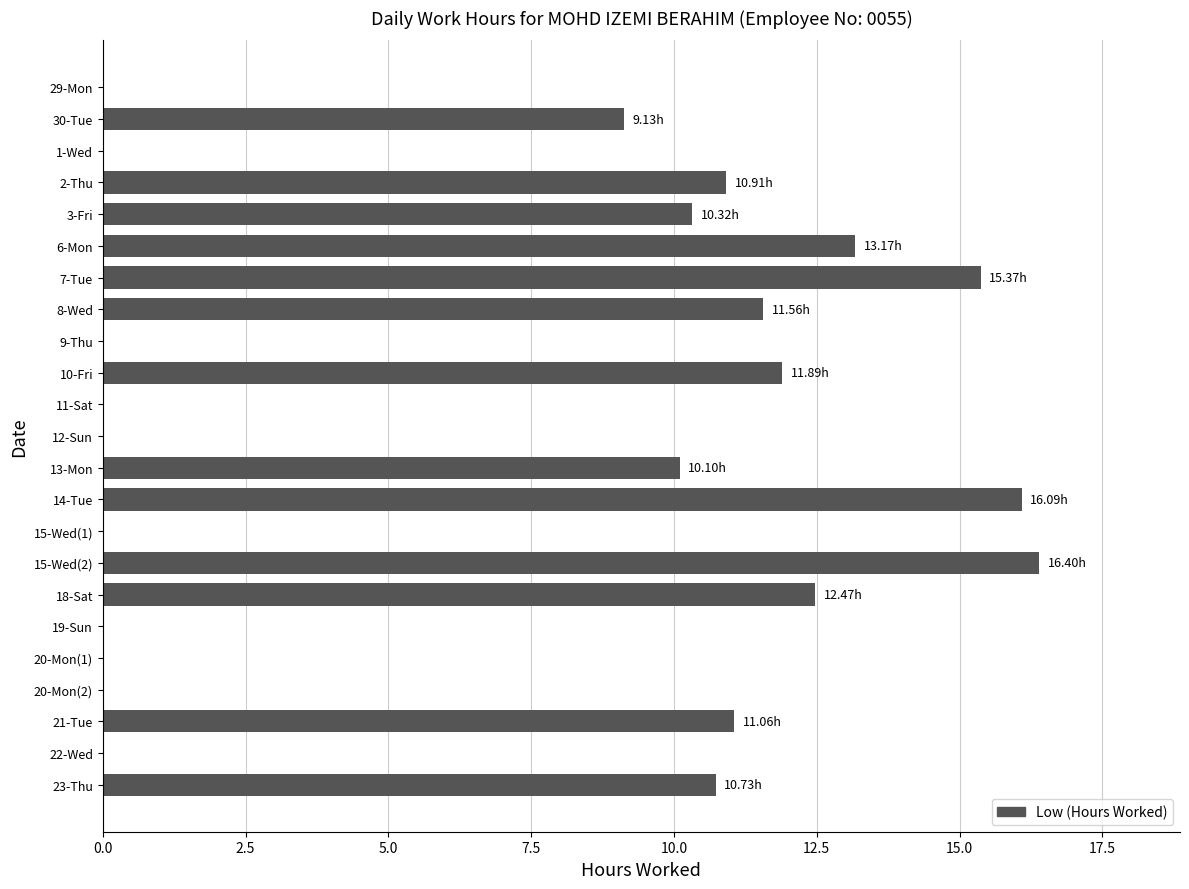

Between 8-Wed and 30-Tue, which is larger?

8-Wed